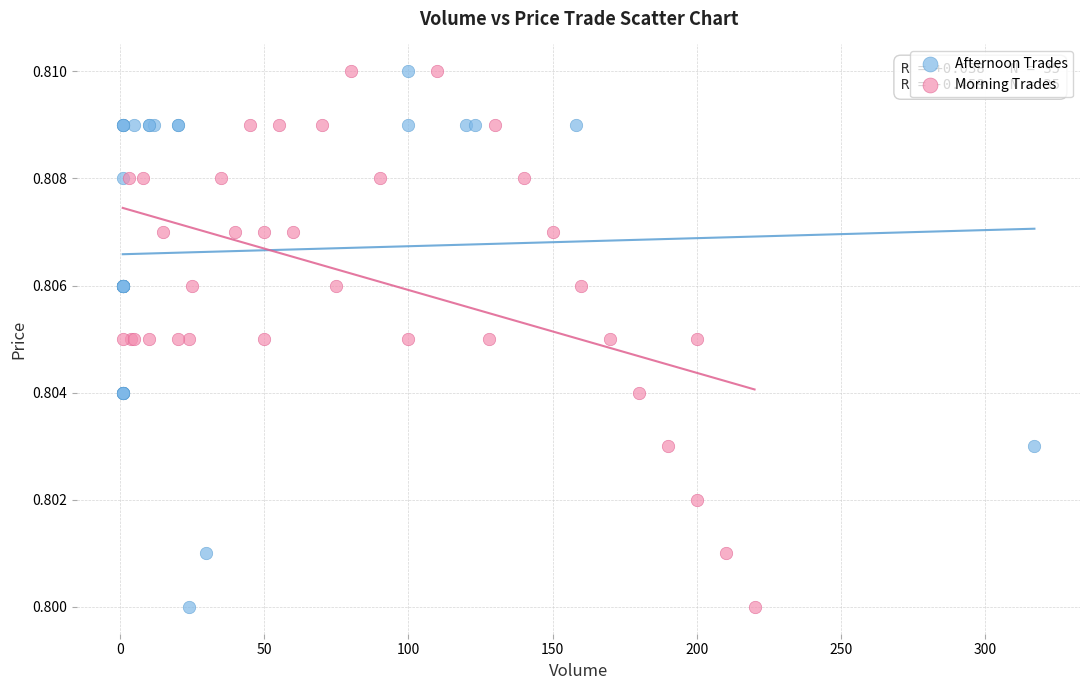

What are all the series names shown in the legend?

Afternoon Trades, Morning Trades